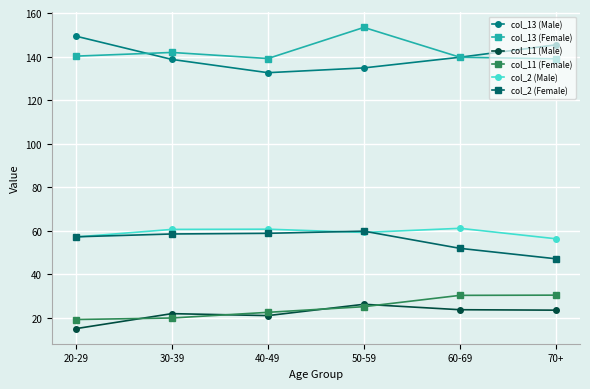

The value of col_13 (Male) at 40-49 is 132.6. True or false?

True